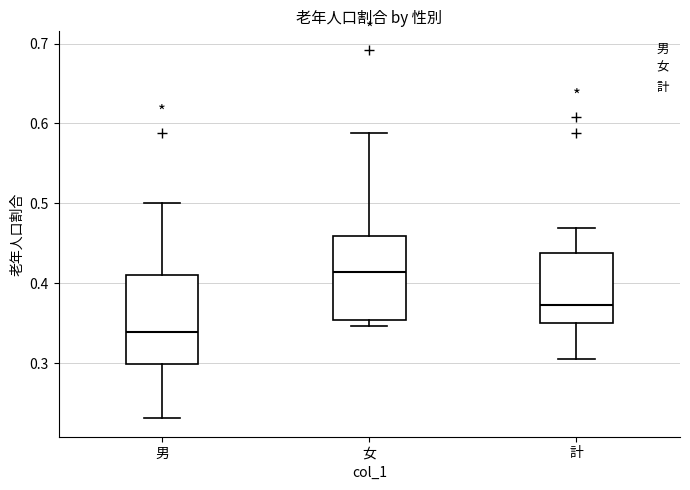

Reading left to right, transcribe this box plot: for each box, give where its median line is, the range the box spans, and where its two whiskers end, as read against the y-axis. The values are not printed on the chart, so give them approximately, as read against the axis.

男: median 0.34, box 0.30 to 0.41, whiskers 0.23 to 0.50
女: median 0.41, box 0.35 to 0.46, whiskers 0.35 (just below the box's lower edge) to 0.59
計: median 0.37, box 0.35 to 0.44, whiskers 0.31 to 0.47